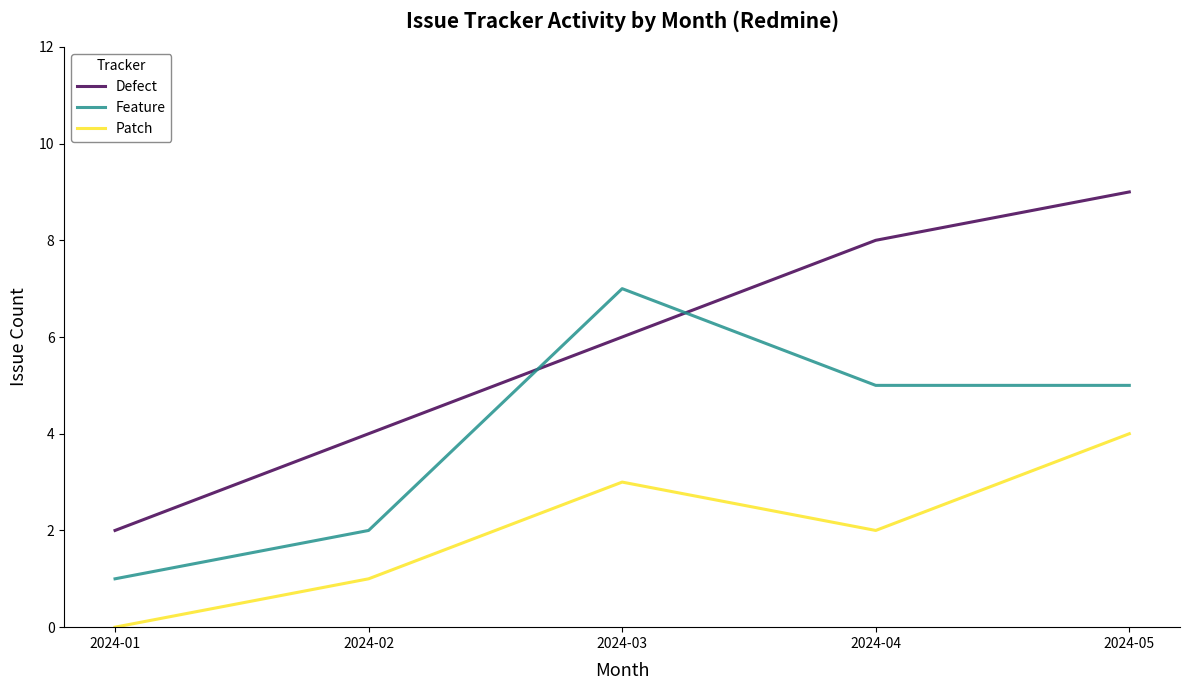

Reading left to right, extract all data points from this chart.

Defect: 2	4	6	8	9
Feature: 1	2	7	5	5
Patch: 0	1	3	2	4